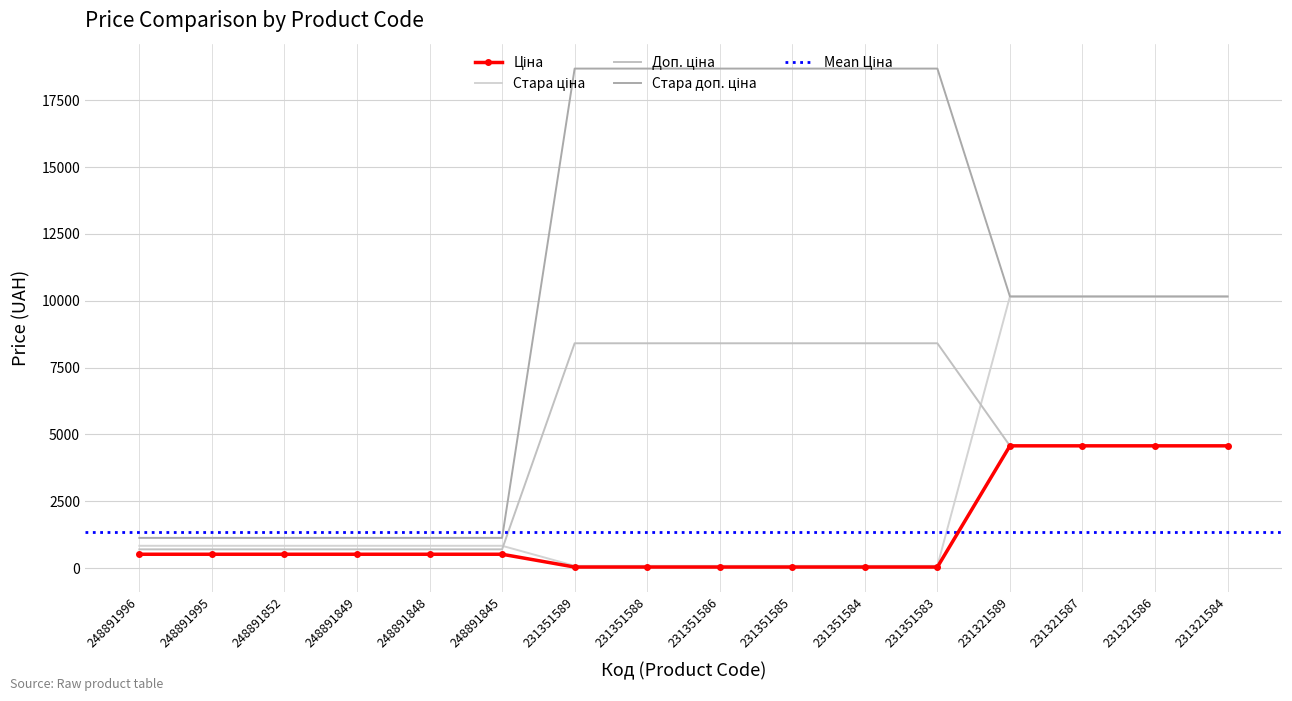

Reading right to left, transcribe all the data shown in this chart.

Ціна: 231321584=4571.4	231321586=4571.4	231321587=4571.4	231321589=4571.4	231351583=37.4	231351584=37.4	231351585=37.4	231351586=37.4	231351588=37.4	231351589=37.4	248891845=515.8	248891848=515.8	248891849=515.8	248891852=515.8	248891995=515.8	248891996=515.8
Стара ціна: 231321584=10158.6	231321586=10158.6	231321587=10158.6	231321589=10158.6	231351583=83.0	231351584=83.0	231351585=83.0	231351586=83.0	231351588=83.0	231351589=83.0	248891845=832.4	248891848=832.4	248891849=832.4	248891852=832.4	248891995=832.4	248891996=832.4
Доп. ціна: 231321584=4571.0	231321586=4571.0	231321587=4571.0	231321589=4571.0	231351583=8408.0	231351584=8408.0	231351585=8408.0	231351586=8408.0	231351588=8408.0	231351589=8408.0	248891845=699.0	248891848=699.0	248891849=699.0	248891852=699.0	248891995=699.0	248891996=699.0
Стара доп. ціна: 231321584=10158.6	231321586=10158.6	231321587=10158.6	231321589=10158.6	231351583=18684.0	231351584=18684.0	231351585=18684.0	231351586=18684.0	231351588=18684.0	231351589=18684.0	248891845=1128.0	248891848=1128.0	248891849=1128.0	248891852=1128.0	248891995=1128.0	248891996=1128.0